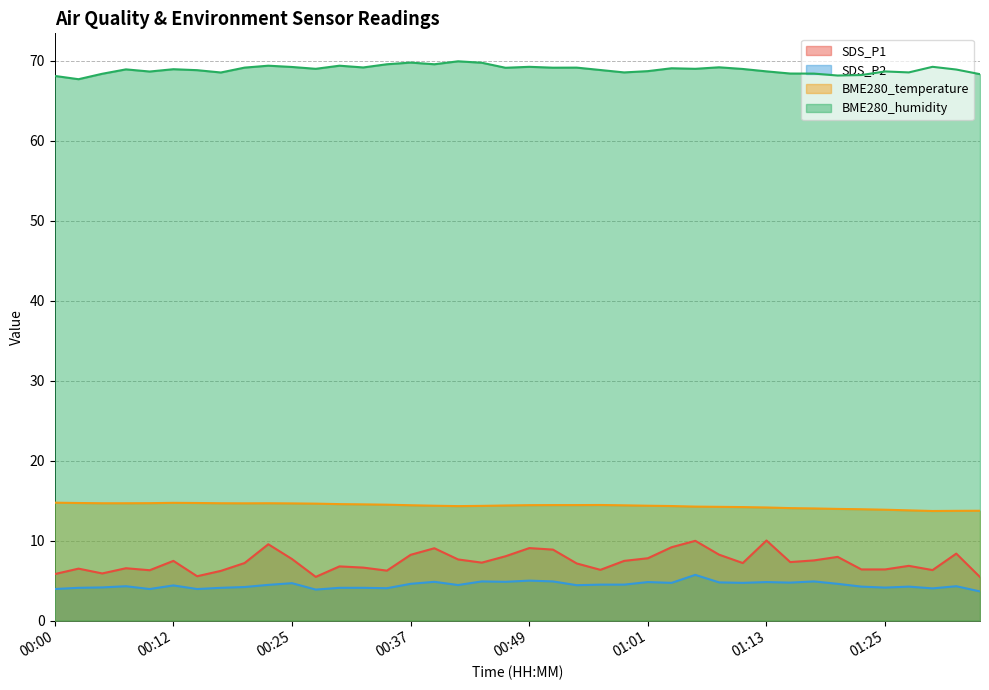

True or false: BME280_temperature and BME280_humidity intersect in this chart.

False